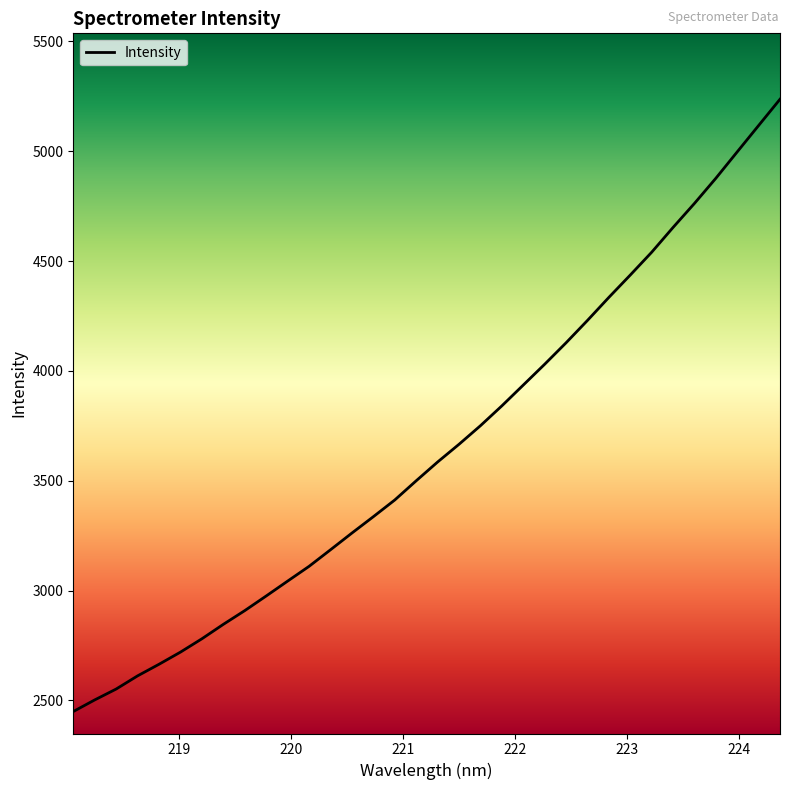

Count the number of data series in this chart.

1